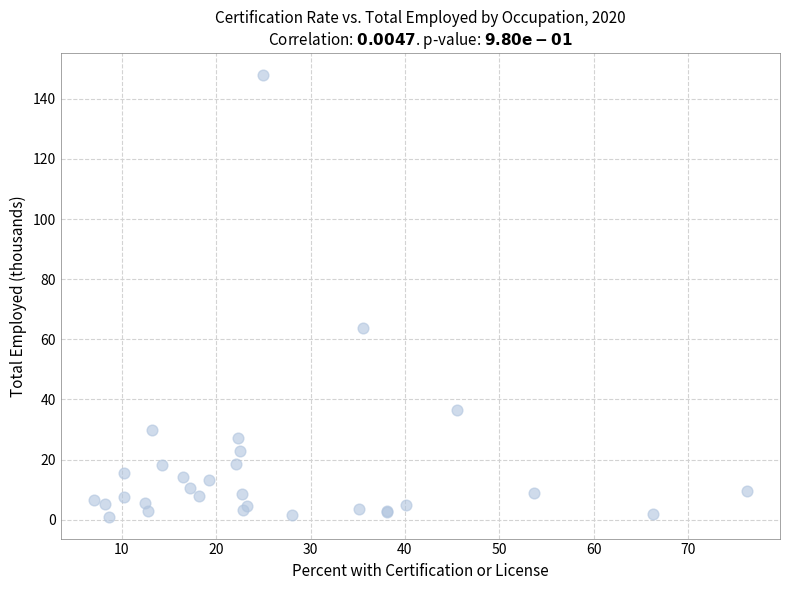

What Y value in the scatter plot is closest to 74?

63.6